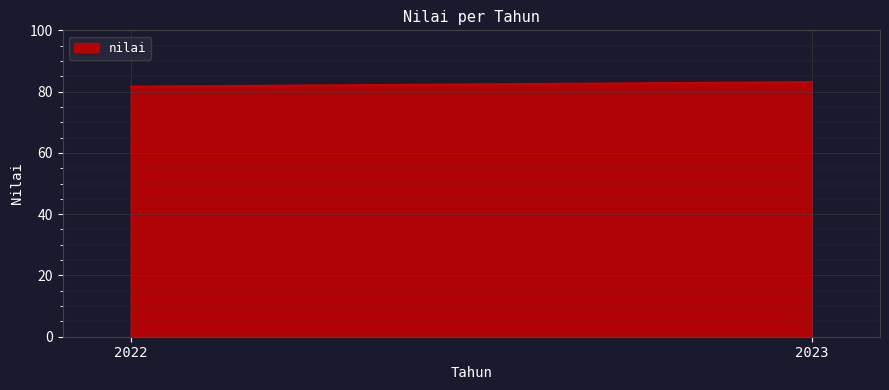

Reading right to left, what are all the values shown in this chart?

83.2	81.7